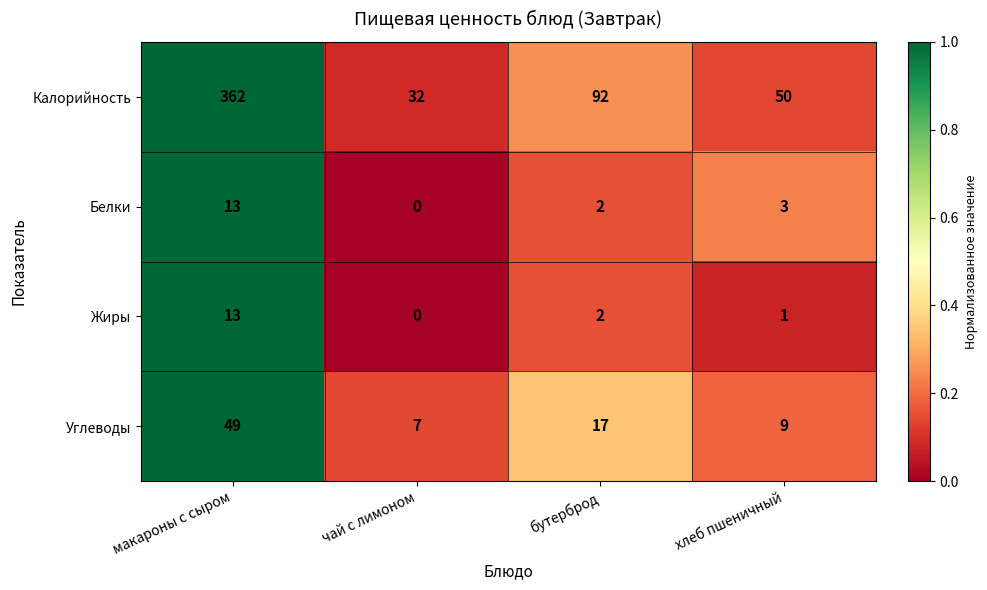

Reading right to left, transcribe all the data shown in this chart.

Калорийность: 50	92	32	362
Белки: 3	2	0	13
Жиры: 1	2	0	13
Углеводы: 9	17	7	49